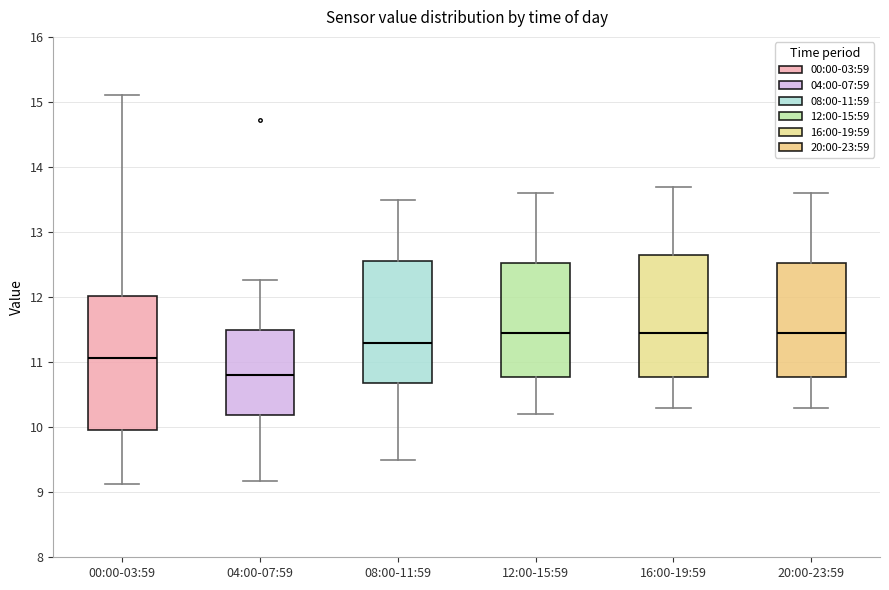

Where does the median line of the box for 20:00-23:59 sit on the y-axis? The values are not printed on the chart, so give them approximately, as read against the axis.

11.5